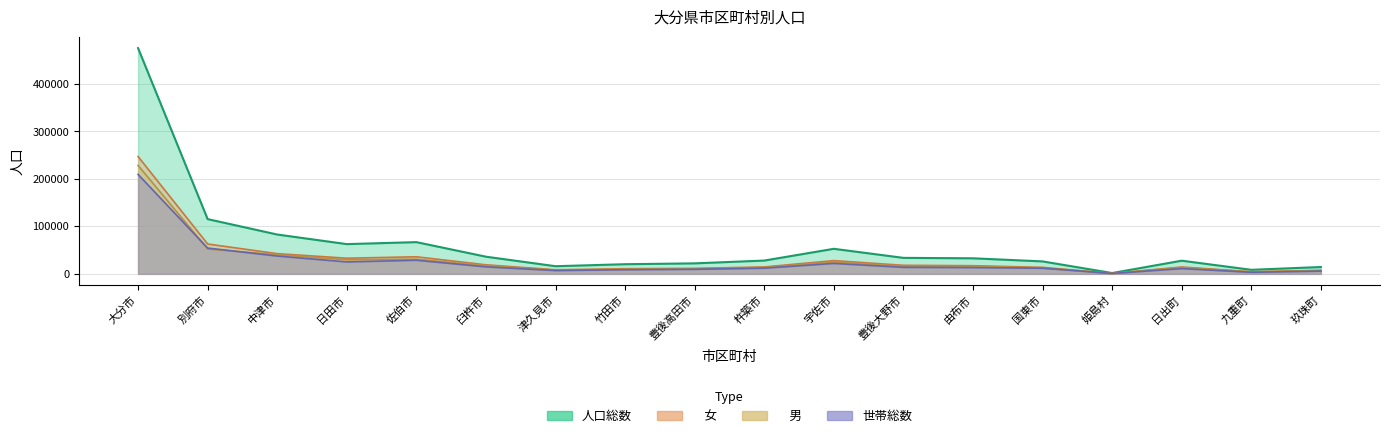

Reading left to right, what are all the values shown in this chart?

人口総数: 大分市=475614	別府市=115321	中津市=82863	日田市=62657	佐伯市=66851	臼杵市=36158	津久見市=16100	竹田市=20332	豊後高田市=22112	杵築市=27999	宇佐市=52771	豊後大野市=33695	由布市=32772	国東市=26232	姫島村=1725	日出町=27723	九重町=8541	玖珠町=14386
　男: 大分市=228421	別府市=52398	中津市=40307	日田市=29676	佐伯市=30885	臼杵市=17093	津久見市=7499	竹田市=9506	豊後高田市=10498	杵築市=13437	宇佐市=24882	豊後大野市=15699	由布市=15599	国東市=12504	姫島村=804	日出町=13230	九重町=4036	玖珠町=6940
　女: 大分市=247193	別府市=62923	中津市=42556	日田市=32981	佐伯市=35966	臼杵市=19065	津久見市=8601	竹田市=10826	豊後高田市=11614	杵築市=14562	宇佐市=27889	豊後大野市=17996	由布市=17173	国東市=13728	姫島村=921	日出町=14493	九重町=4505	玖珠町=7446
世帯総数: 大分市=209539	別府市=54336	中津市=37571	日田市=25139	佐伯市=28716	臼杵市=14749	津久見市=6995	竹田市=8699	豊後高田市=9584	杵築市=12028	宇佐市=21984	豊後大野市=13780	由布市=13175	国東市=11913	姫島村=832	日出町=11072	九重町=3329	玖珠町=5808